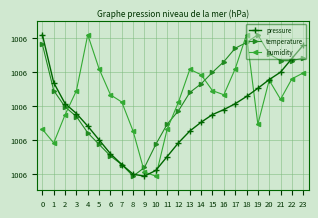

Is this an area chart (filled region under the line)?

No